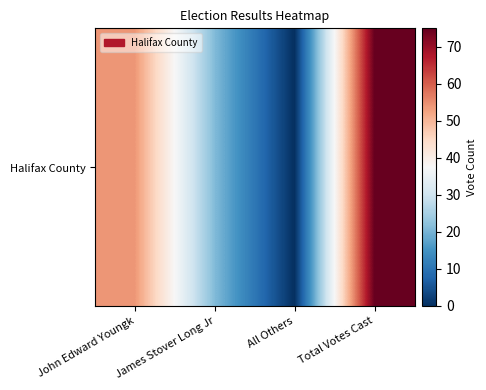

What is the sum of the values at All Others and James Stover Long Jr?

21